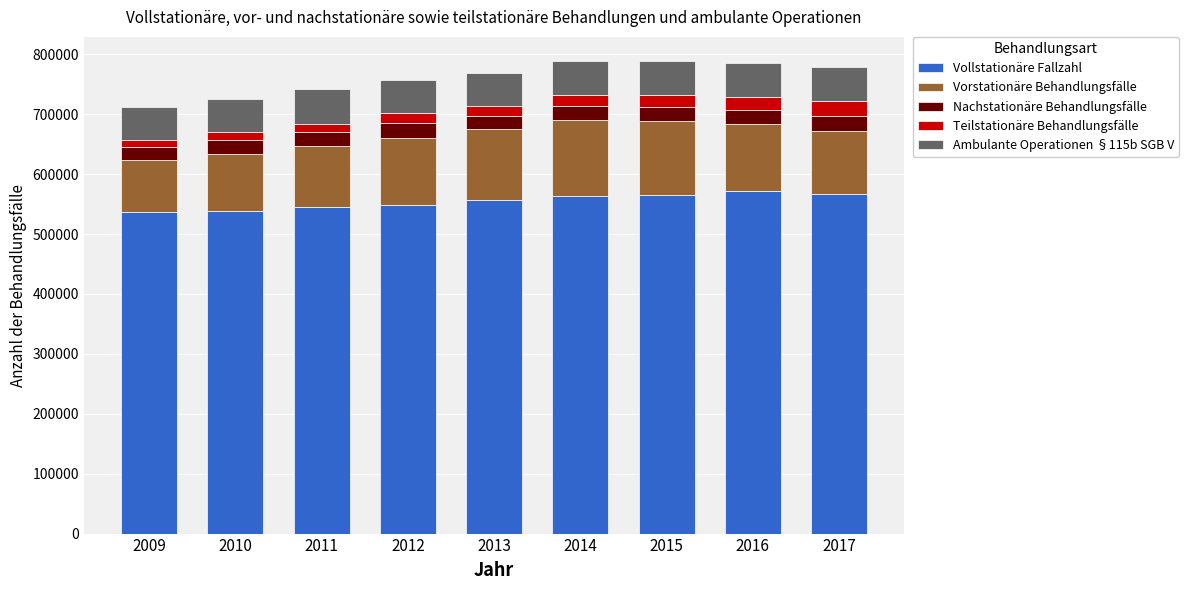

What is the total value across all series at 2013?

768429